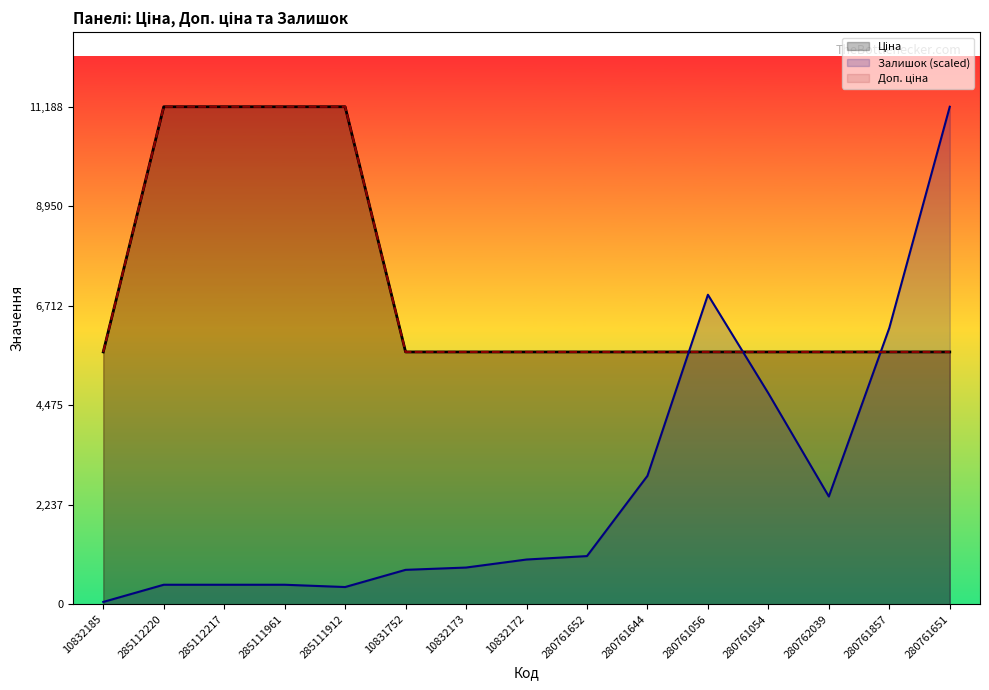

Where is Доп. ціна nearest to the value 8430?

10832185